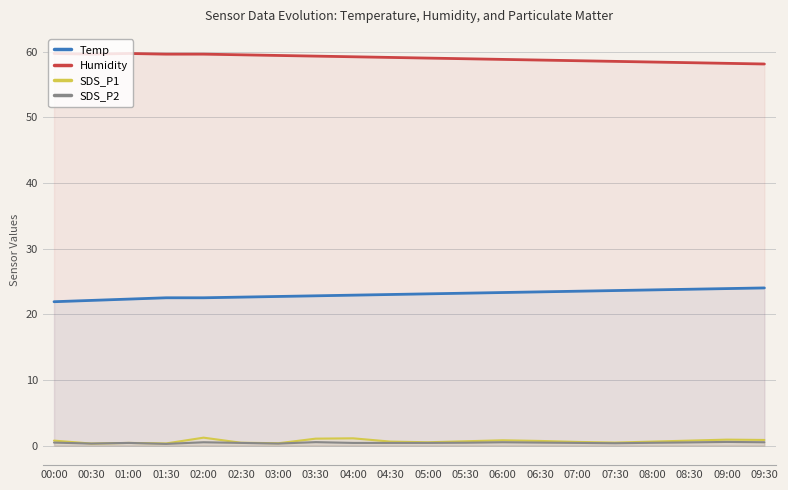

Between 03:30 and 06:30, which series saw the biggest shift?

Temp